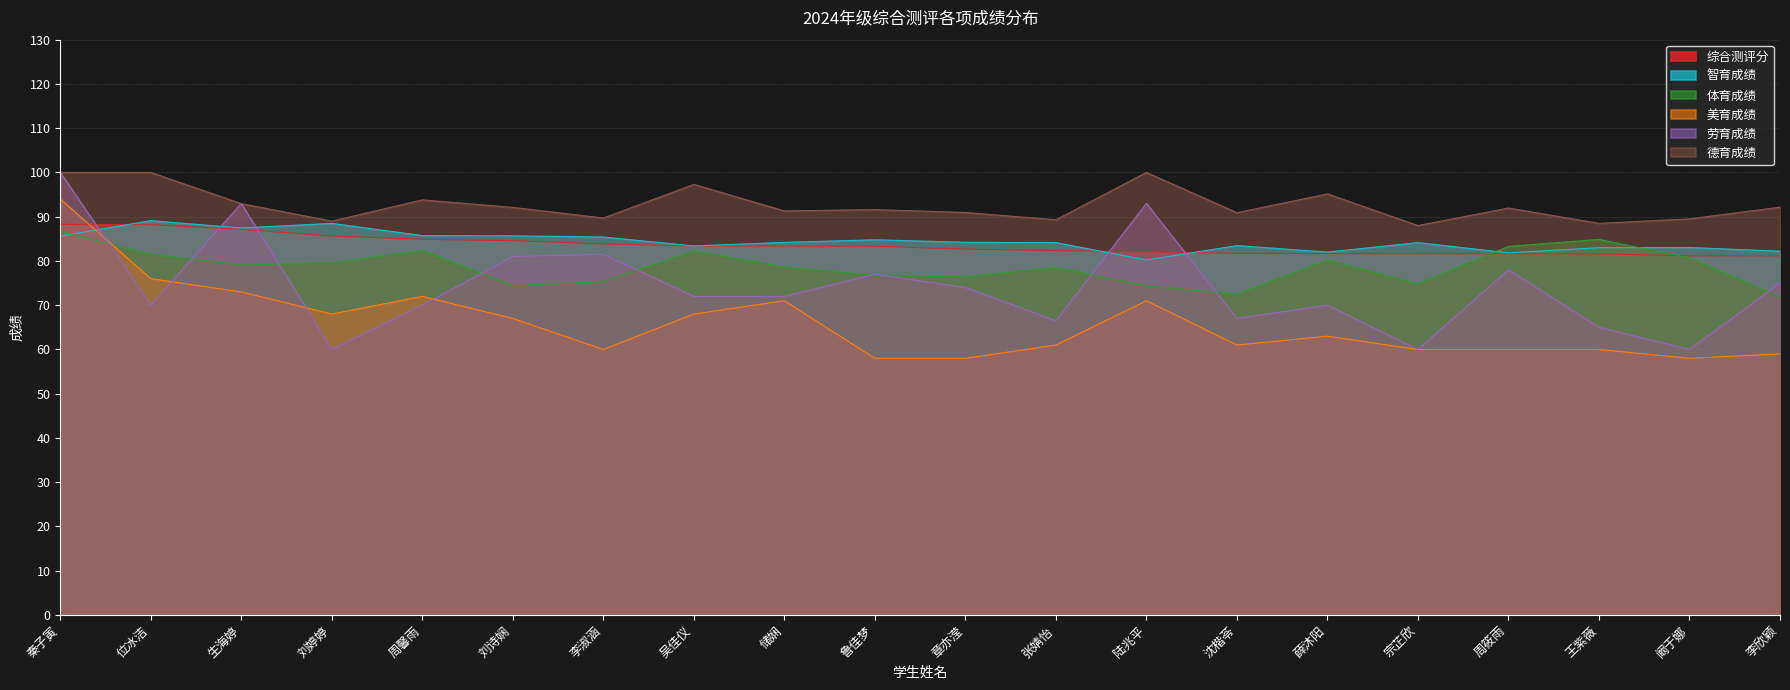

Which series ends up on top after the final intersection of 德育成绩 and 劳育成绩?

德育成绩